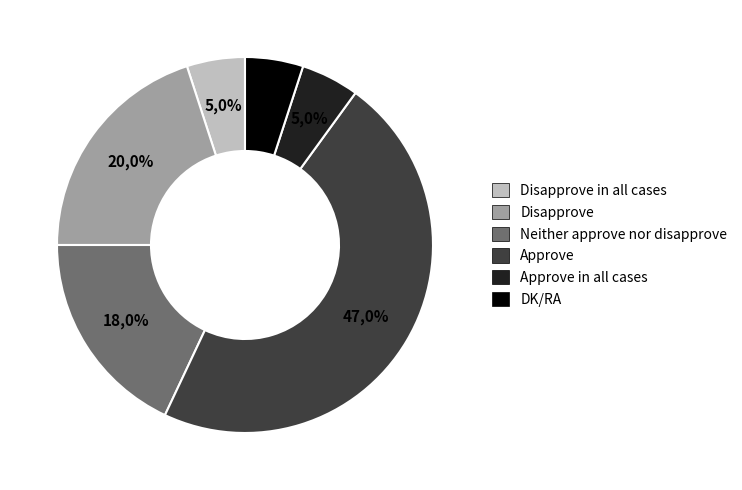

Is it true that DK/RA is 5% of the pie?

True